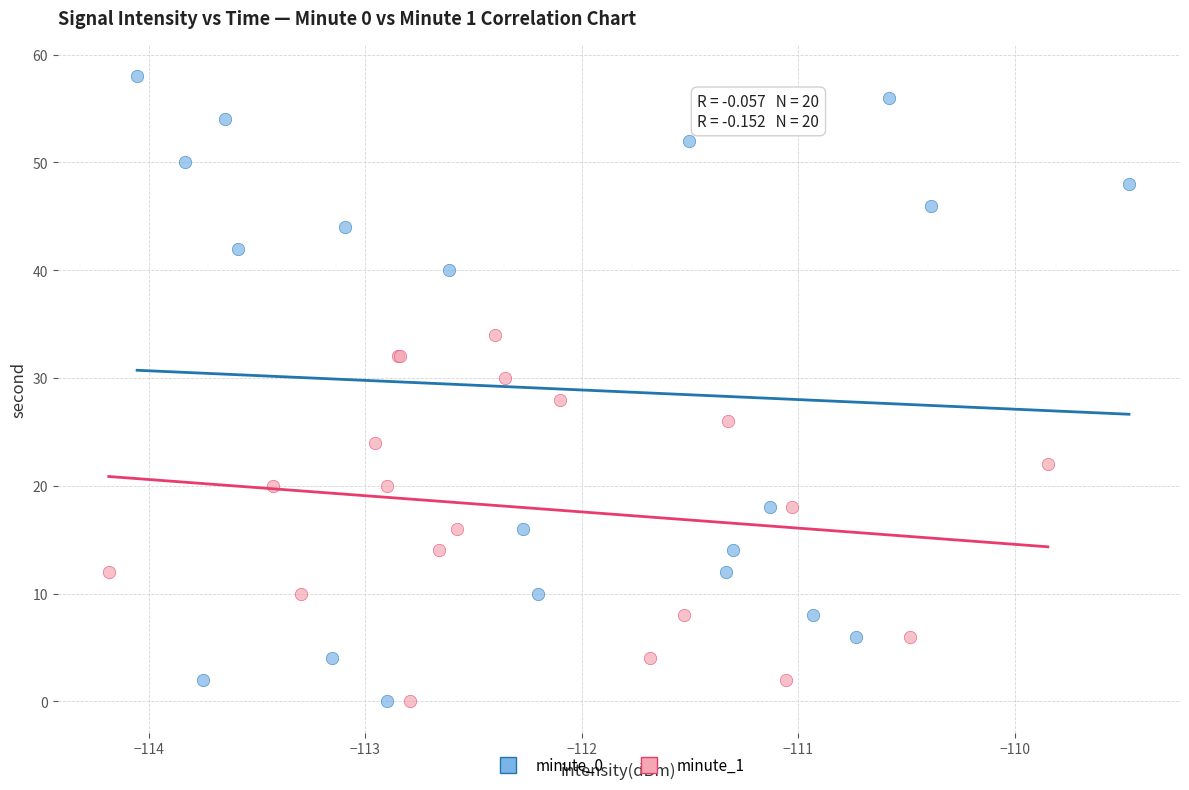

Which series has the largest Y range (max minus min)?

minute_0